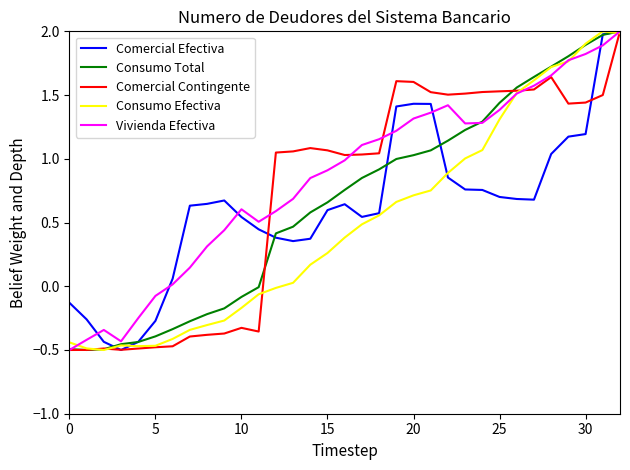

How many lines are shown in the chart?

5